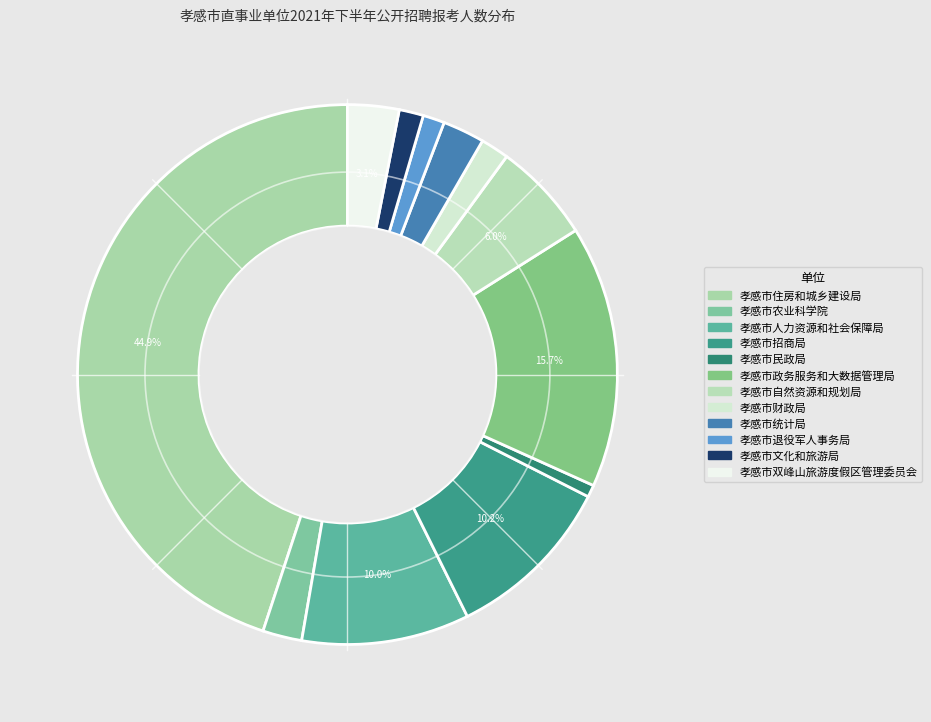

To the nearest percent, what is the difference between the 孝感市民政局 and 孝感市文化和旅游局 slice percentages?

1%